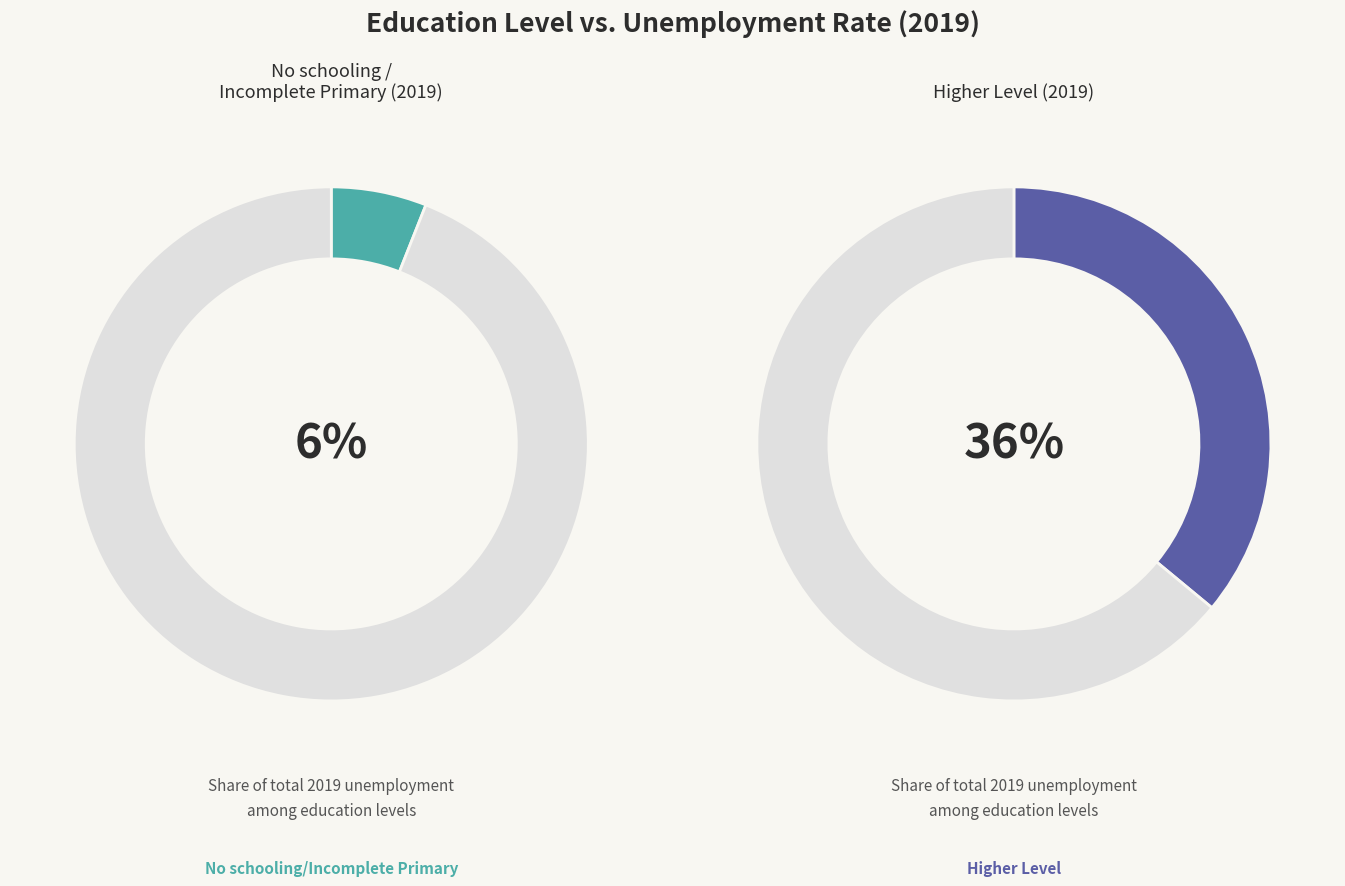

Is it true that Higher Level is 36% of the pie?

True